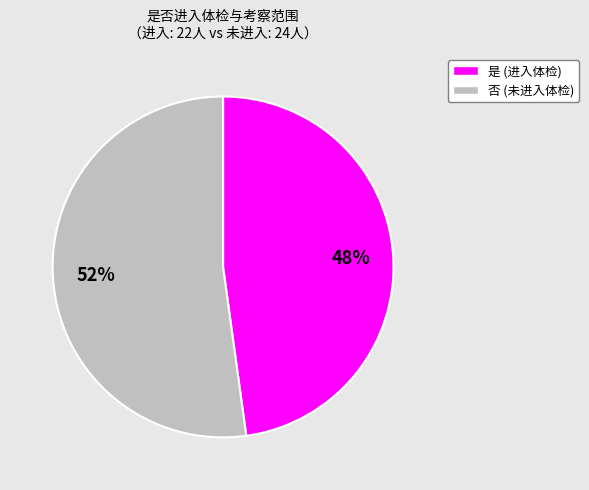

Which slice is the largest?

否